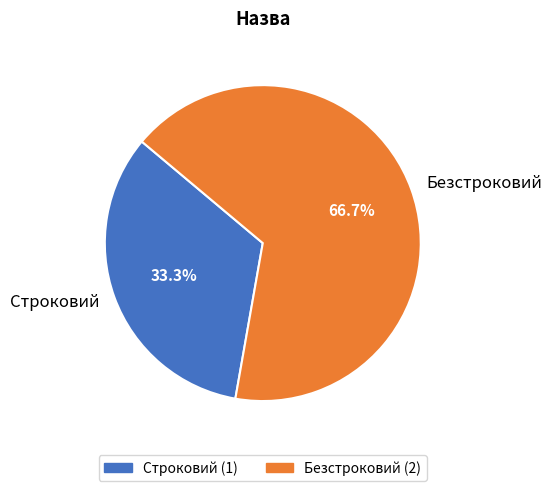

Does Безстроковий account for over 50% of the chart?

Yes